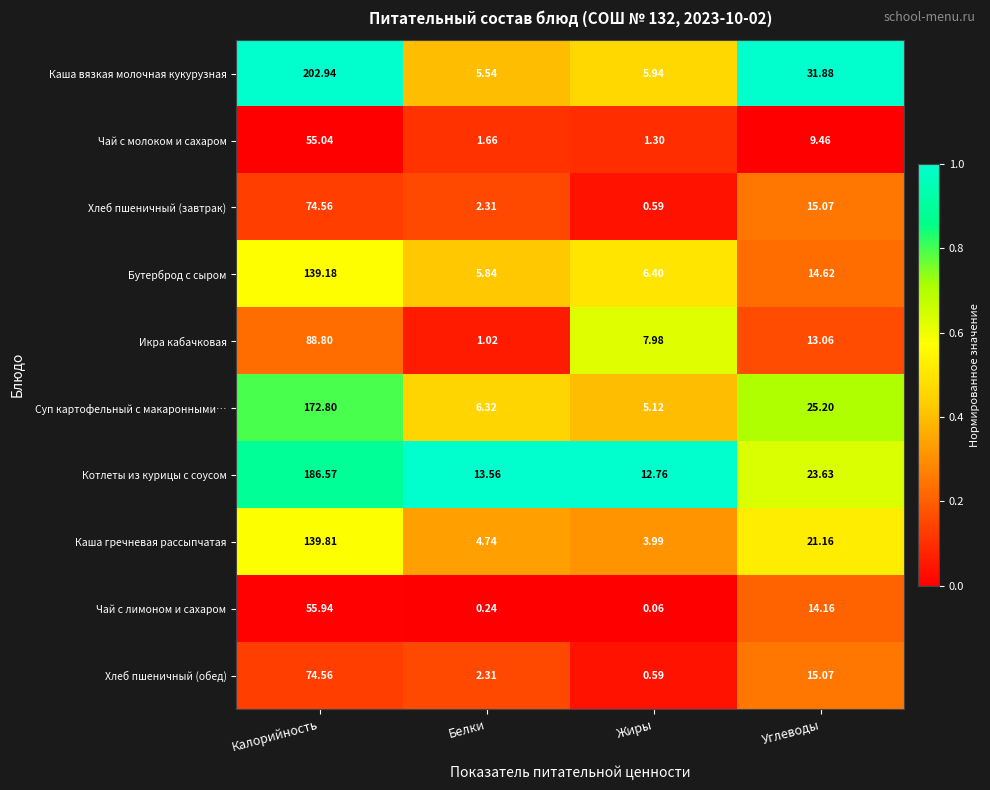

At how many categories does at least one series exceed 0?

4